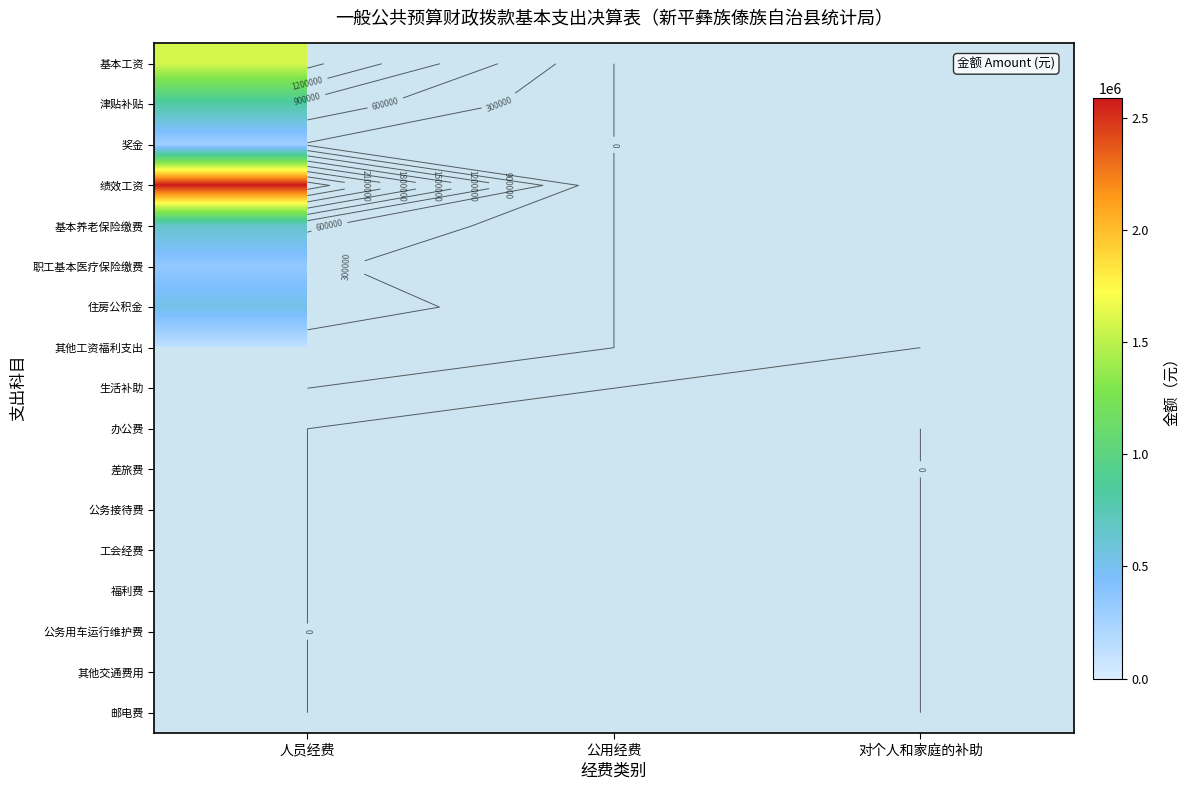

At 公用经费, list the series in order from largest to smallest.

基本工资, 津贴补贴, 奖金, 绩效工资, 基本养老保险缴费, 职工基本医疗保险缴费, 住房公积金, 其他工资福利支出, 生活补助, 办公费, 其他交通费用, 差旅费, 工会经费, 公务用车运行维护费, 公务接待费, 福利费, 邮电费